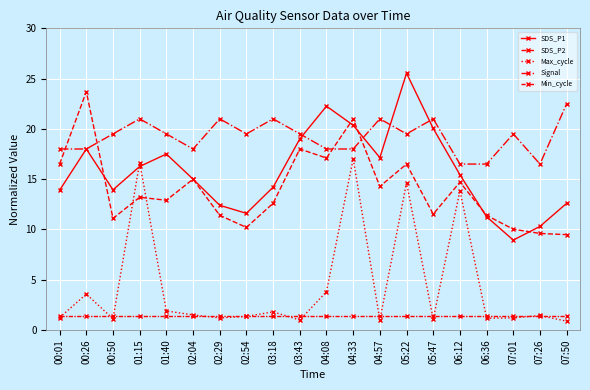

At which label does SDS_P2 first exceed 13?

00:01